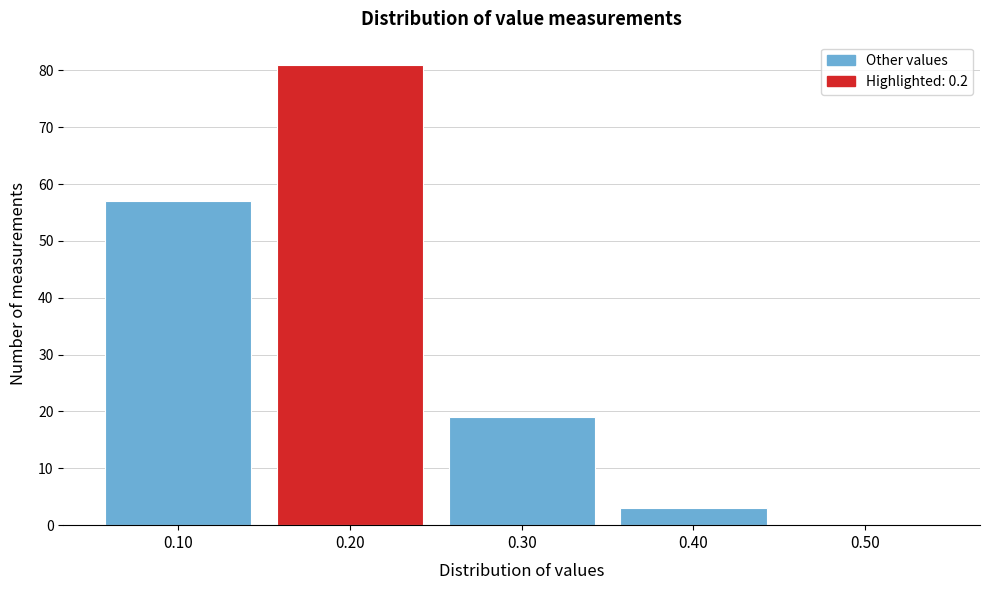

Which range on the x-axis has the tallest bar?

0.15 to 0.25